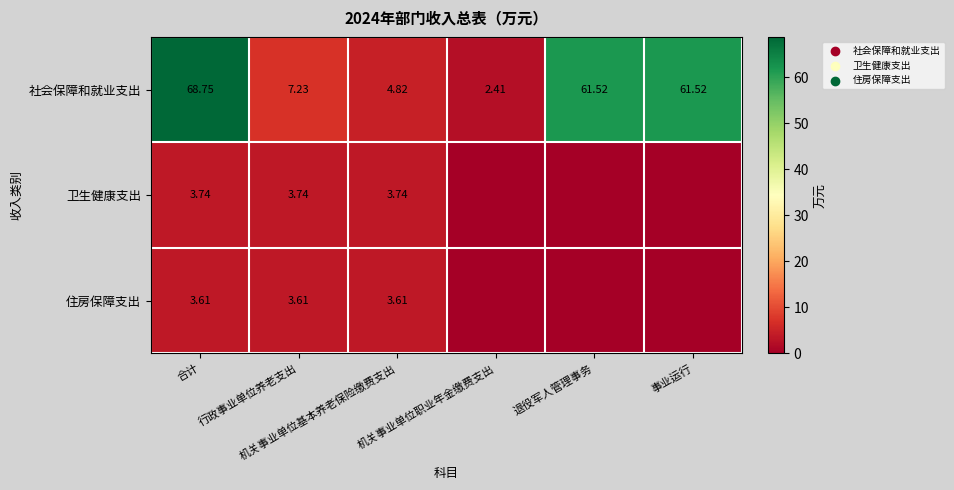

What is the total value across all series at 机关事业单位职业年金缴费支出?

2.4